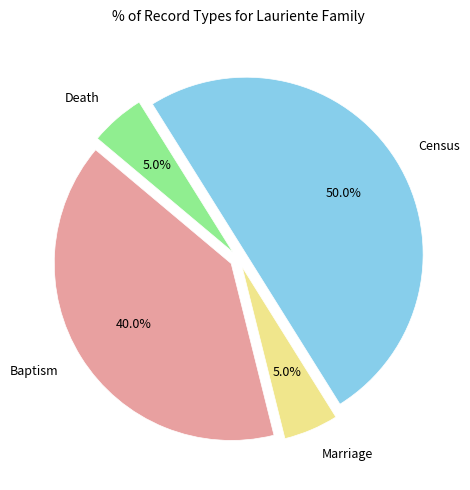

What percentage is the Census slice, to the nearest percent?

50%